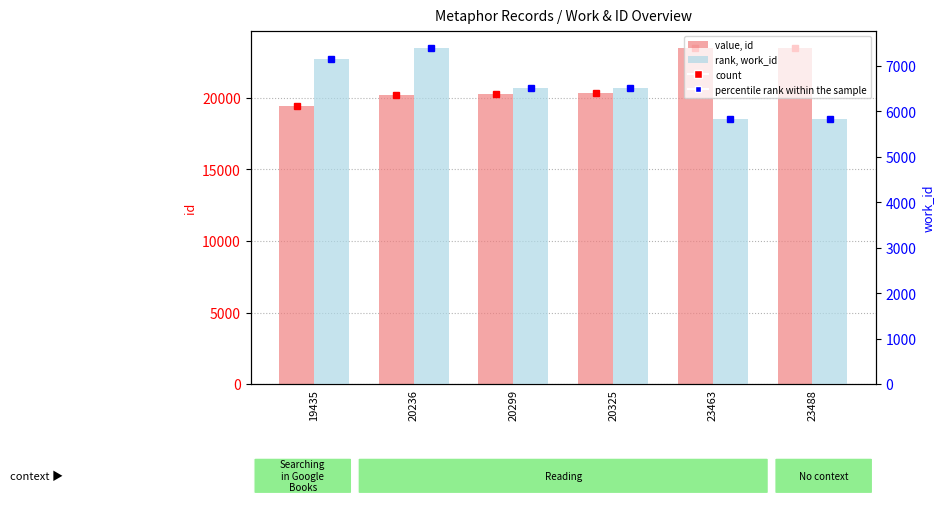

What is the difference between the second highest and minimum values in the id series?

4028